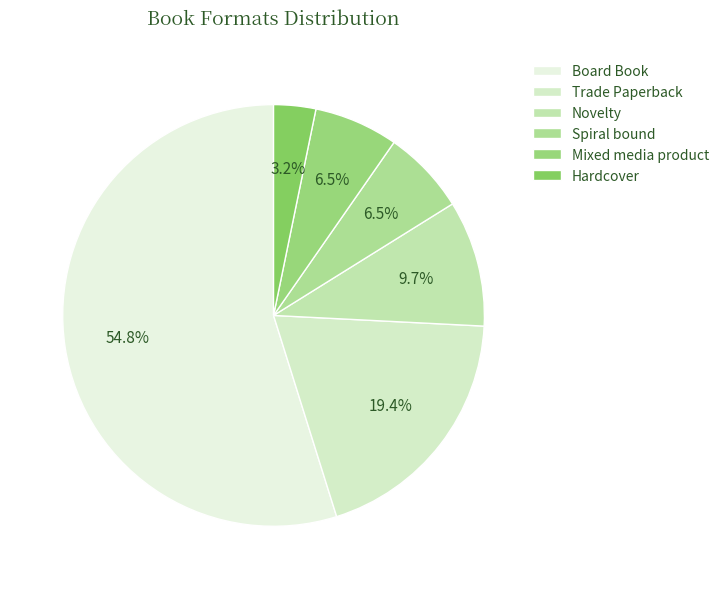

Between Board Book and Novelty, which is larger?

Board Book